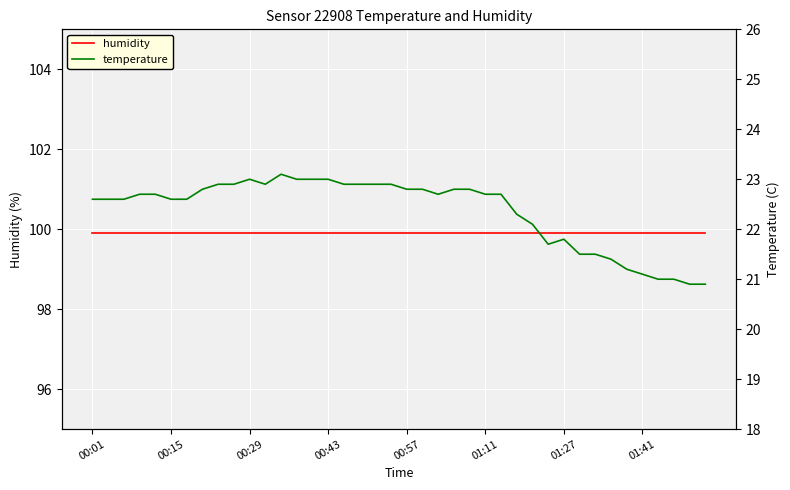

How many interior local peaks does the temperature series have?

3